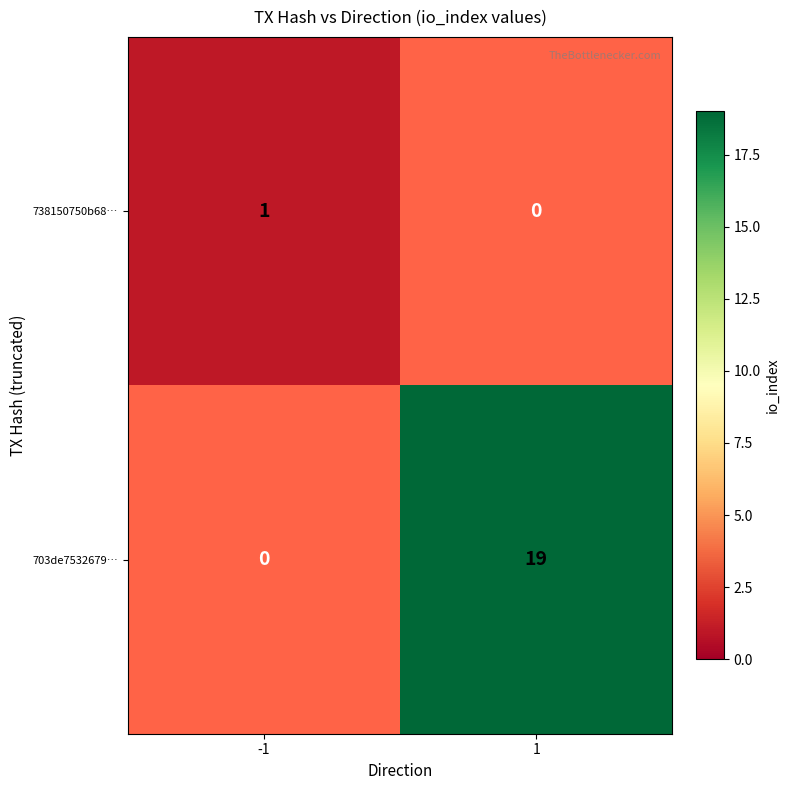

Reading left to right, what are all the values shown in this chart?

738150750b68…: 1	0
703de7532679…: 0	19